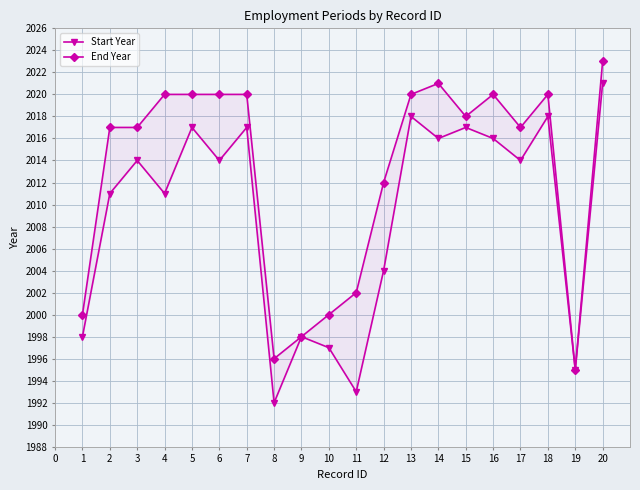

What are all the series names shown in the legend?

Start Year, End Year